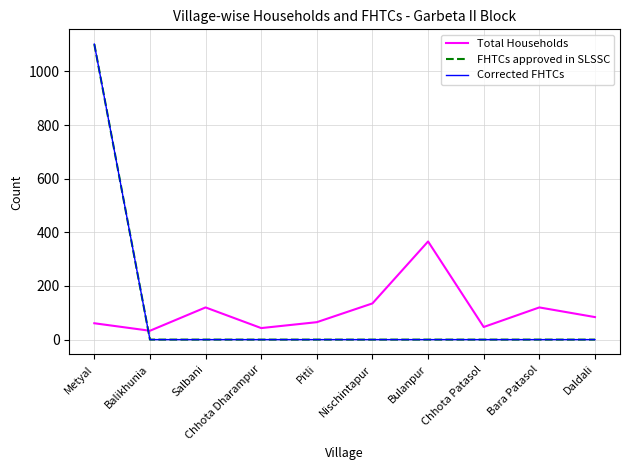

Is this an area chart (filled region under the line)?

No